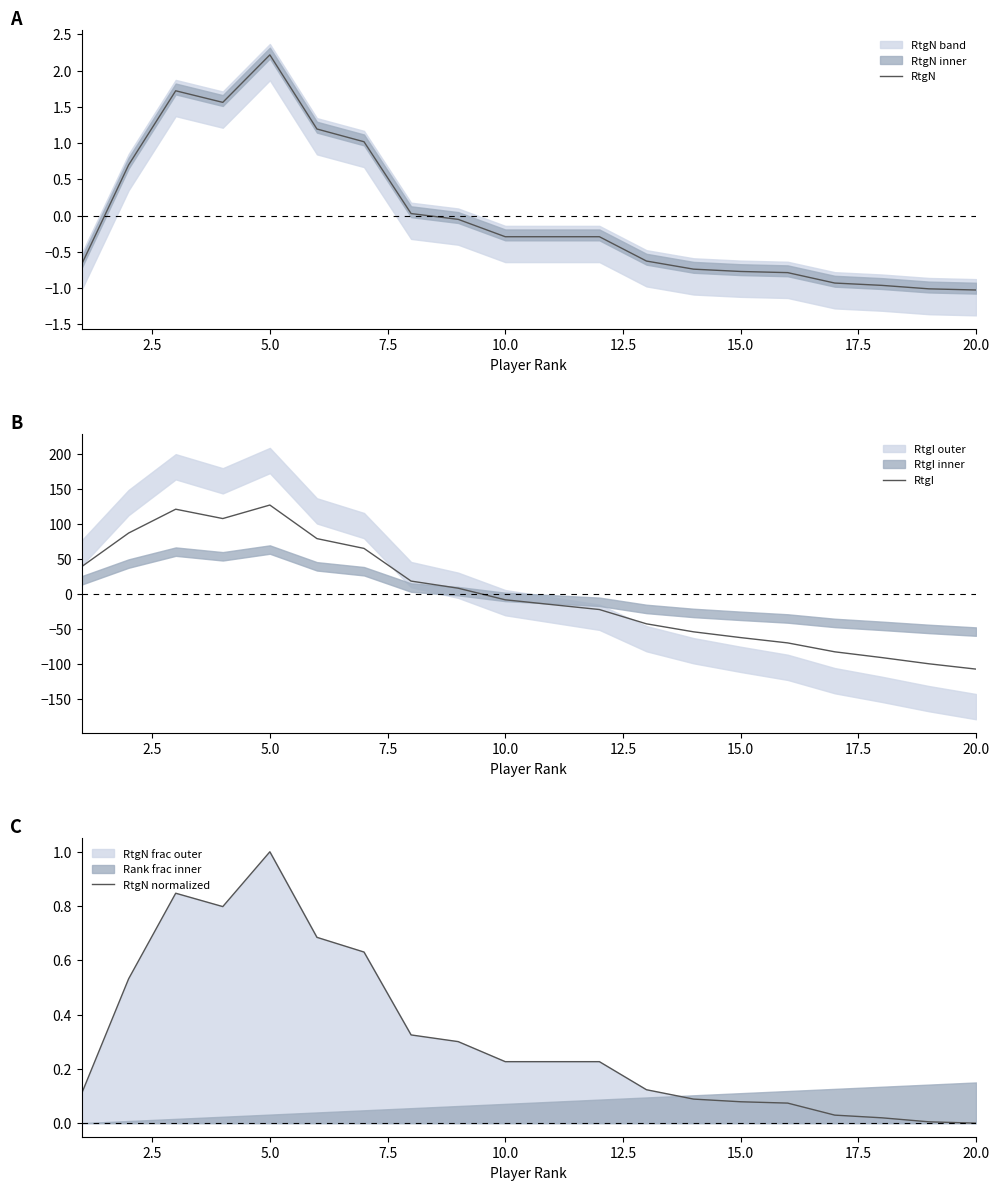

The RtgN series shows -0.8 at 15.0. True or false?

True